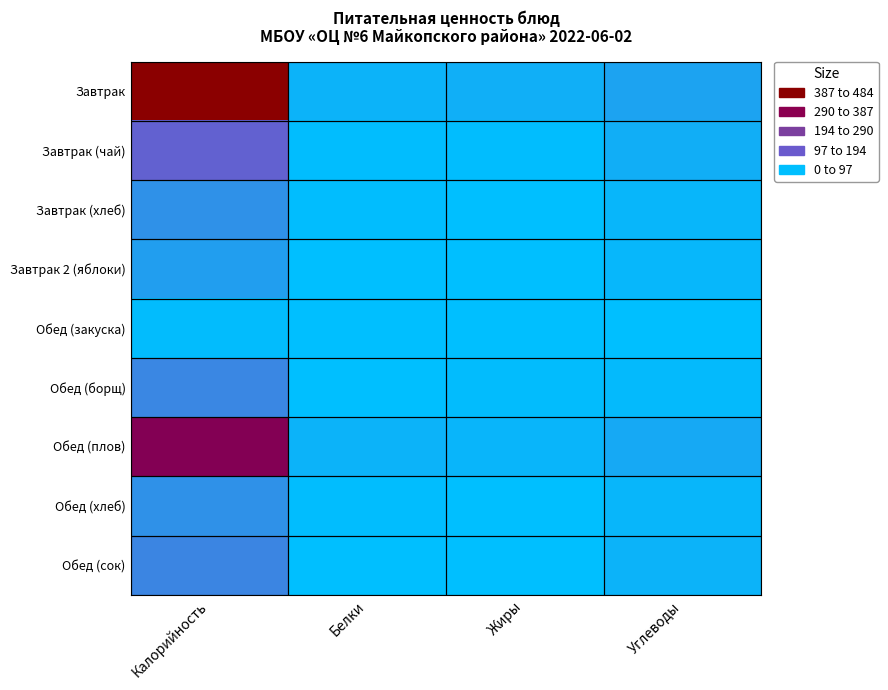

What is the greatest value displayed?

484.2